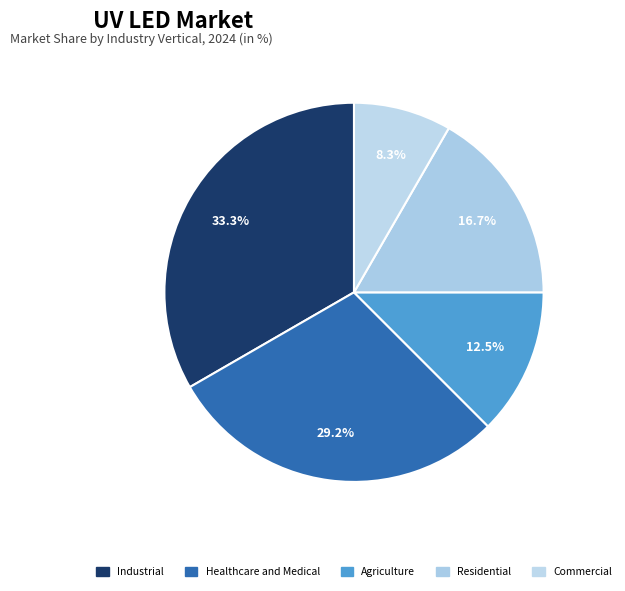

Count the number of slices in the pie.

5